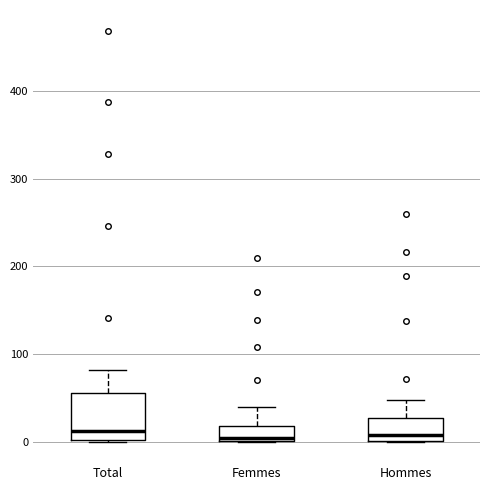

Reading left to right, read every box against the y-axis: the position of its median line, the range the box covers, and the ends of its whiskers. The values are not printed on the chart, so give them approximately, as read against the axis.

Total: median 10, box 0 to 60, whiskers 0 to 80
Femmes: median 0, box 0 to 20, whiskers 0 to 40
Hommes: median 10, box 0 to 30, whiskers 0 to 50